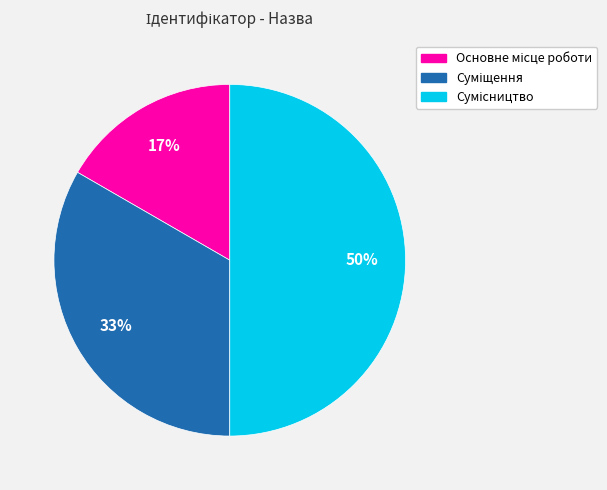

To the nearest percent, what is the average slice percentage?

33%